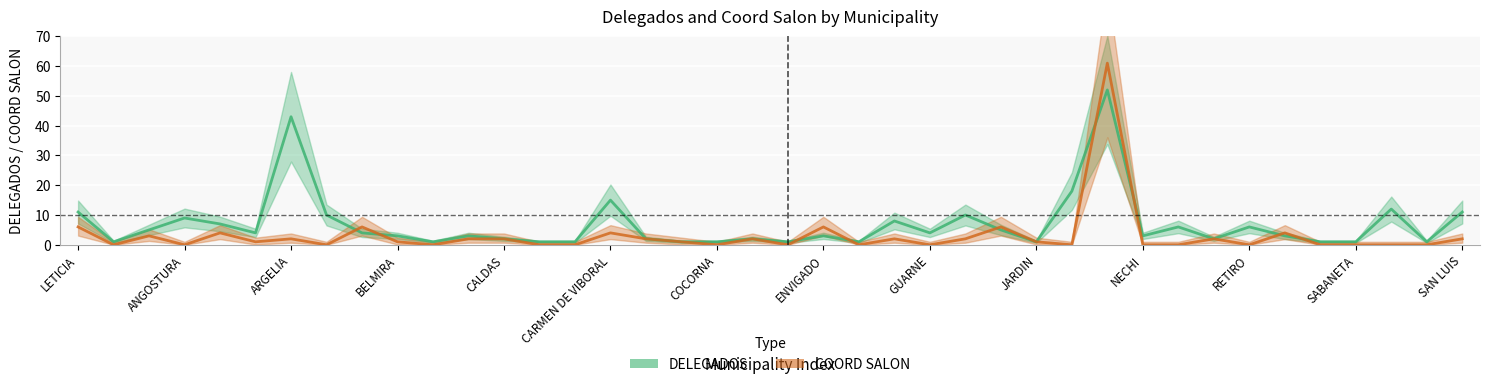

At which category is the sum across all series the highest?

29